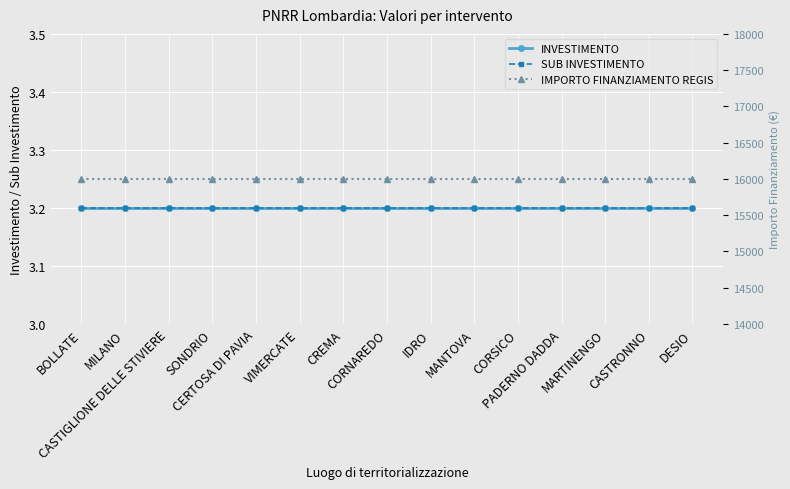

What is the sum of all SUB INVESTIMENTO values?

48.0